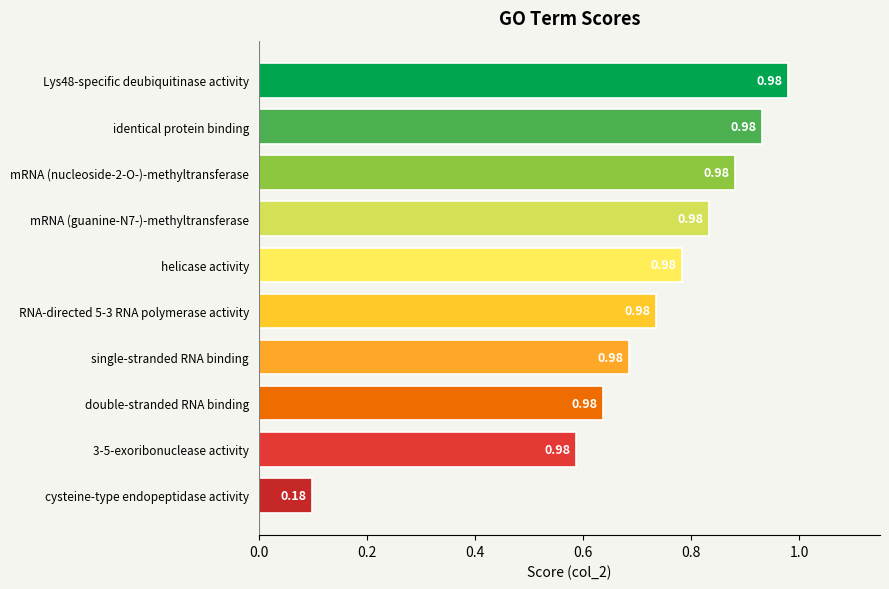

List the labels in order of value, largest first.

Lys48-specific deubiquitinase activity, identical protein binding, mRNA (nucleoside-2-O-)-methyltransferase, mRNA (guanine-N7-)-methyltransferase, helicase activity, RNA-directed 5-3 RNA polymerase activity, single-stranded RNA binding, double-stranded RNA binding, 3-5-exoribonuclease activity, cysteine-type endopeptidase activity